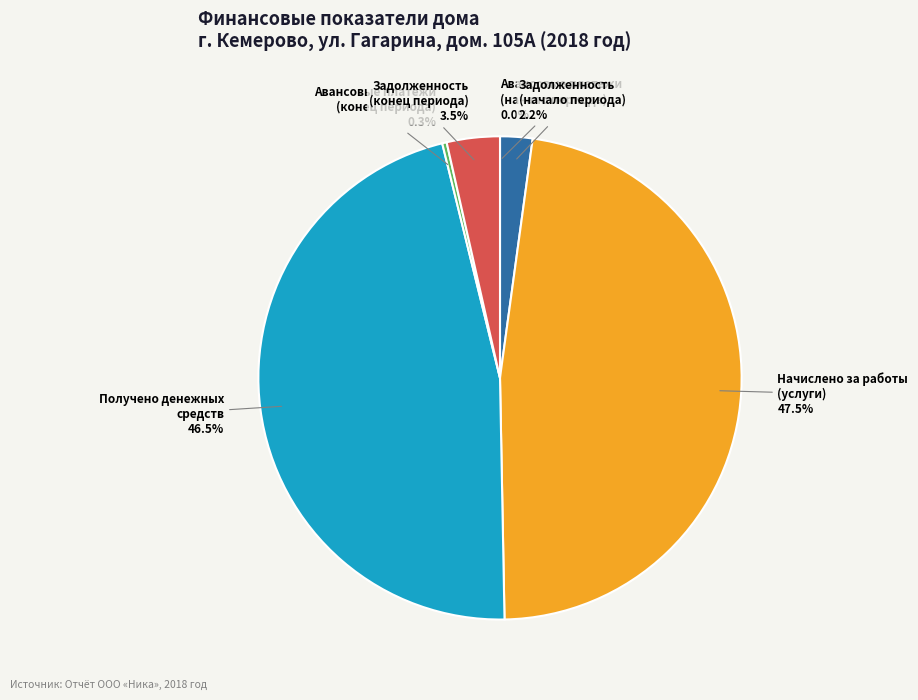

Is Авансовые платежи (конец периода) the majority of the pie?

No